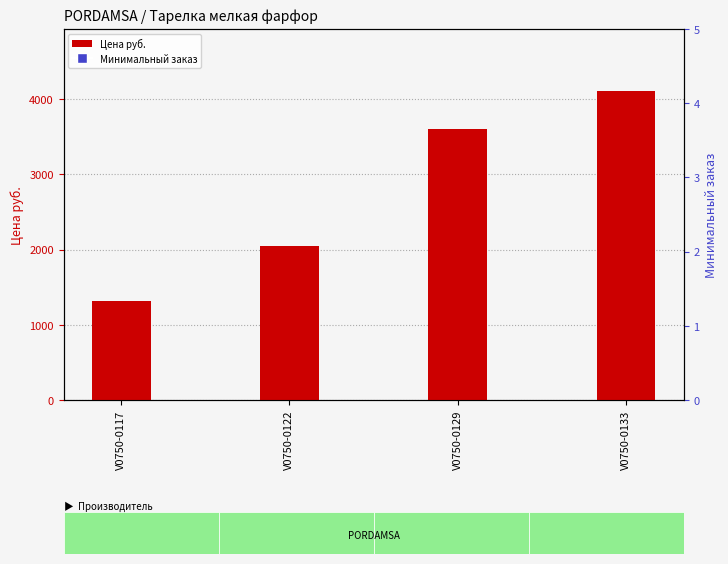

What are all the series names shown in the legend?

Цена руб., Минимальный заказ